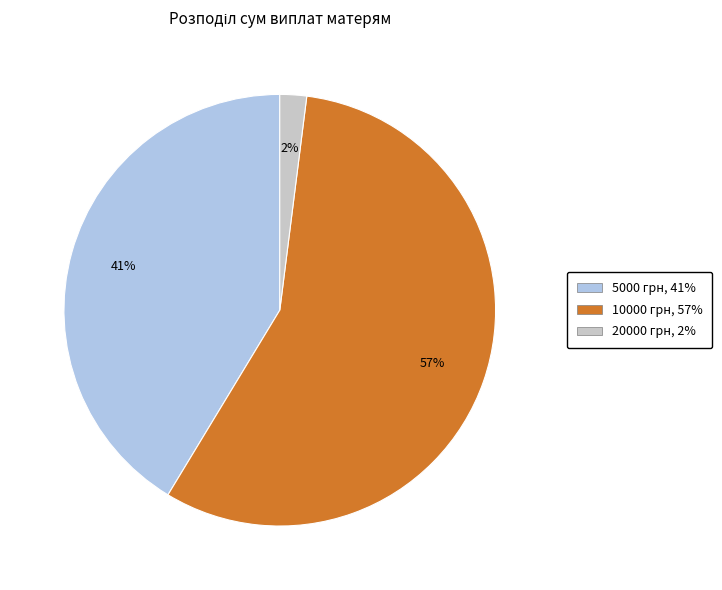

To the nearest percent, what portion does 10000 грн represent?

57%